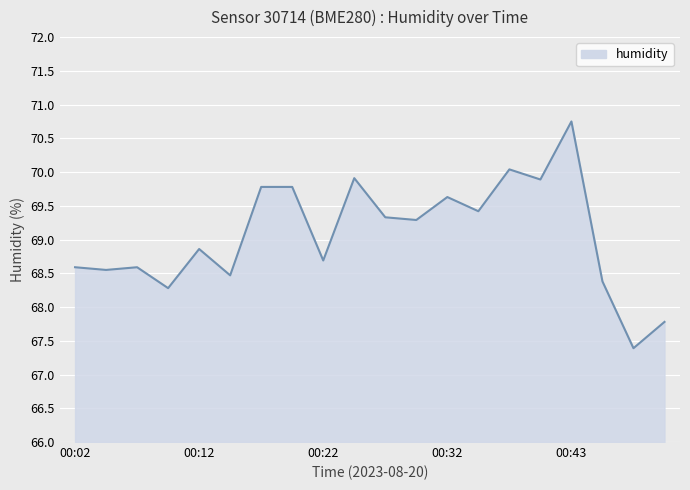

How many lines are shown in the chart?

1